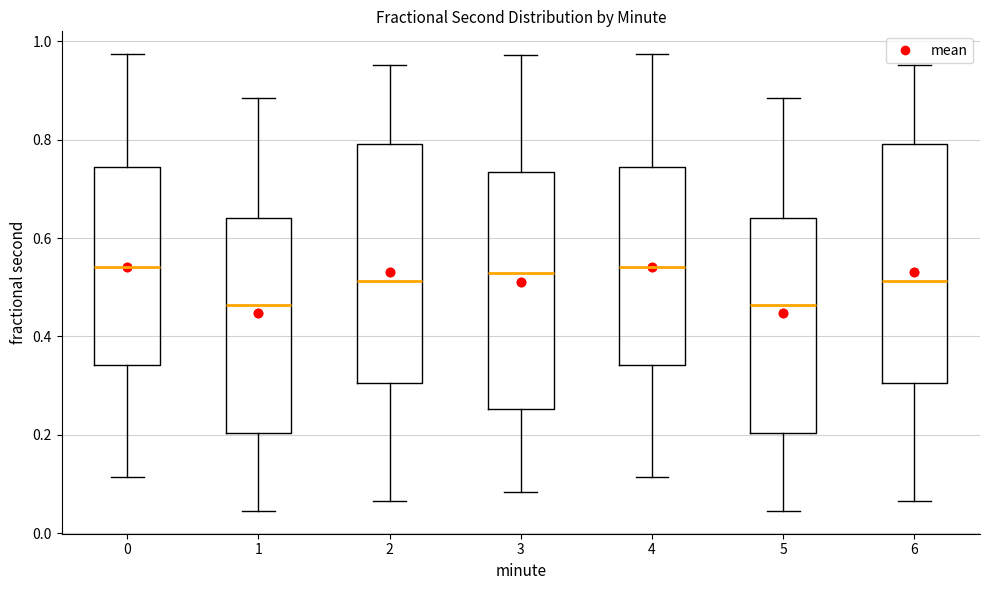

Reading left to right, read every box against the y-axis: the position of its median line, the range the box covers, and the ends of its whiskers. The values are not printed on the chart, so give them approximately, as read against the axis.

0: median 0.54, box 0.34 to 0.74, whiskers 0.12 to 0.98
1: median 0.46, box 0.20 to 0.64, whiskers 0.04 to 0.88
2: median 0.52, box 0.30 to 0.80, whiskers 0.06 to 0.96
3: median 0.52, box 0.26 to 0.74, whiskers 0.08 to 0.98
4: median 0.54, box 0.34 to 0.74, whiskers 0.12 to 0.98
5: median 0.46, box 0.20 to 0.64, whiskers 0.04 to 0.88
6: median 0.52, box 0.30 to 0.80, whiskers 0.06 to 0.96